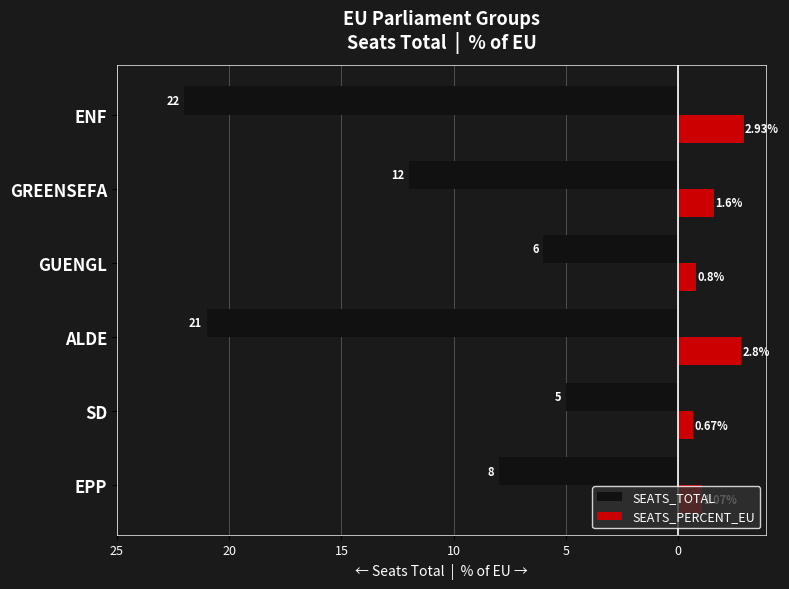

What are all the series names shown in the legend?

SEATS_TOTAL, SEATS_PERCENT_EU